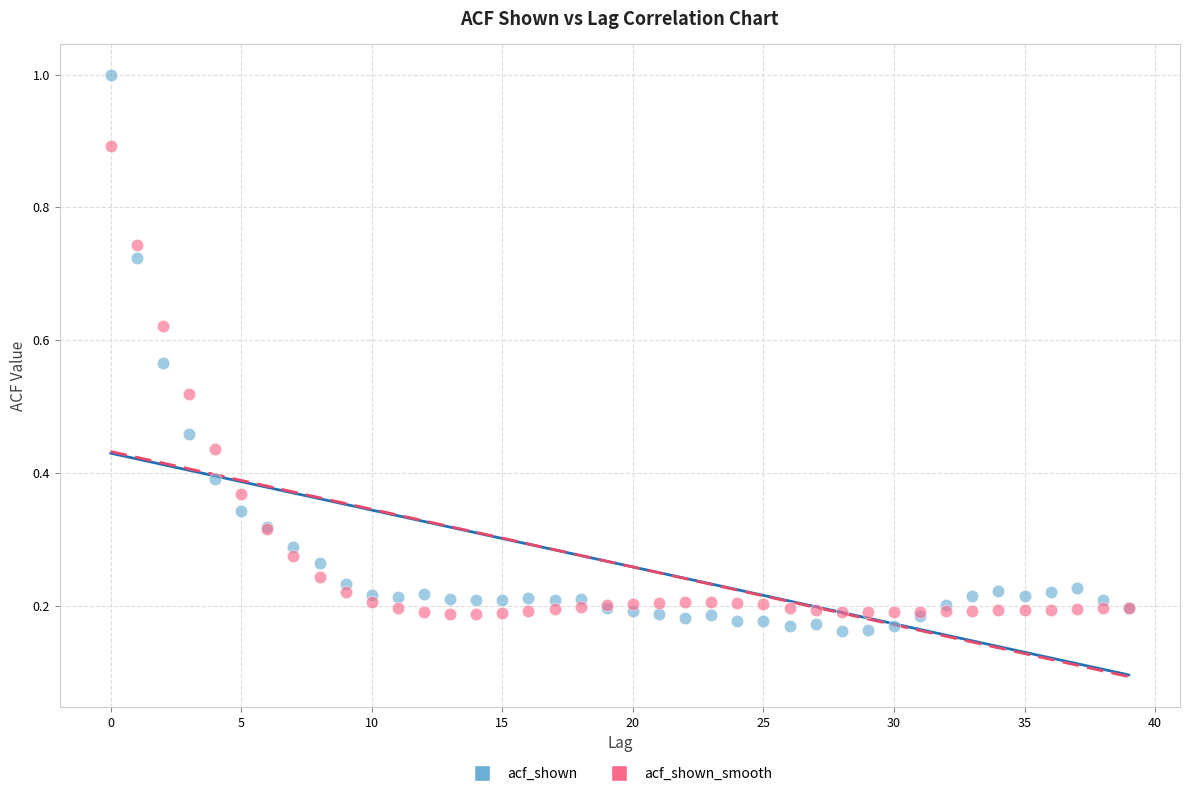

Which series reaches the minimum Y coordinate?

acf_shown